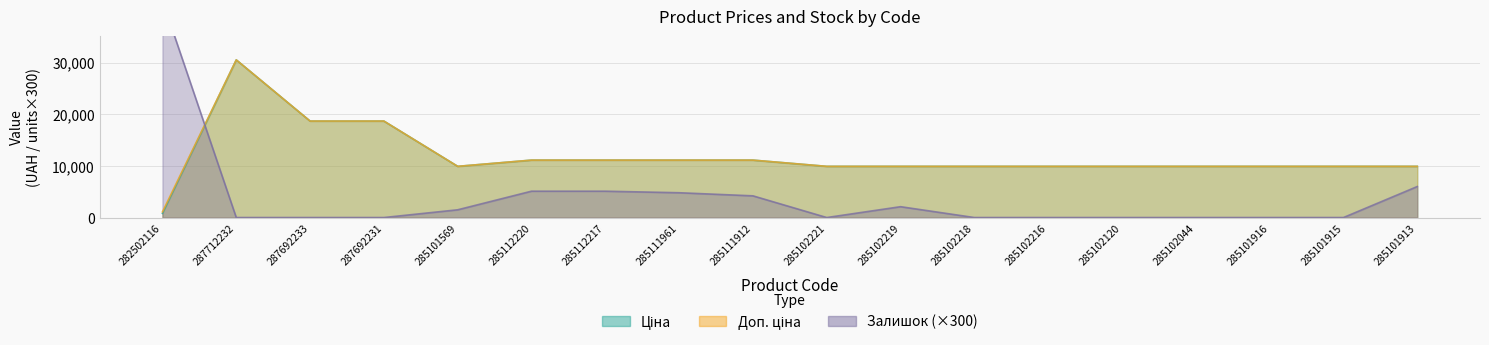

Which series has the largest total across all categories?

Доп. ціна